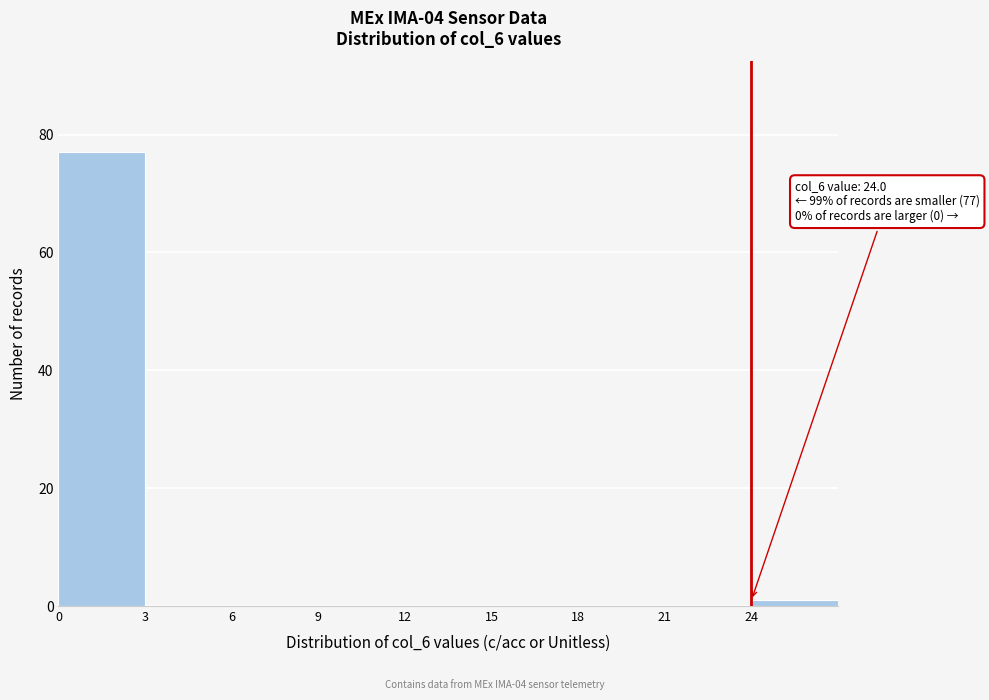

Which range on the x-axis has the tallest bar?

0 to 3